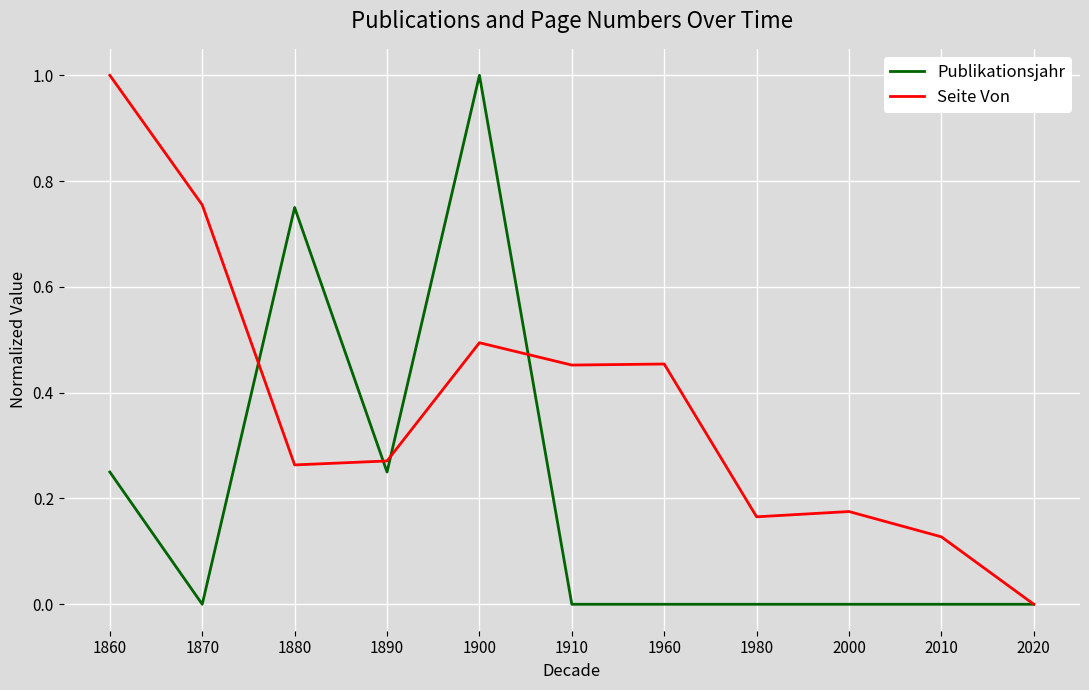

Count the Publikationsjahr values in the range 0 to 1.

11